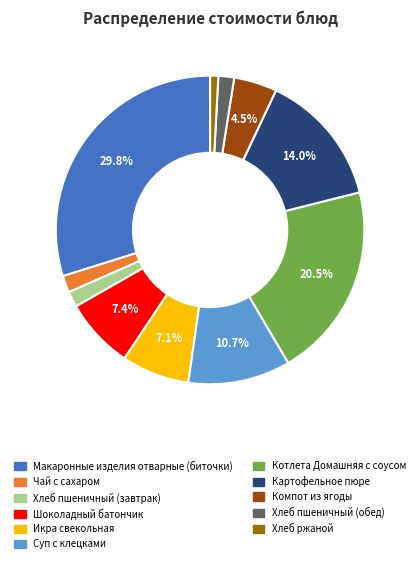

True or false: Макаронные изделия отварные (биточки) accounts for 17% of the total.

False